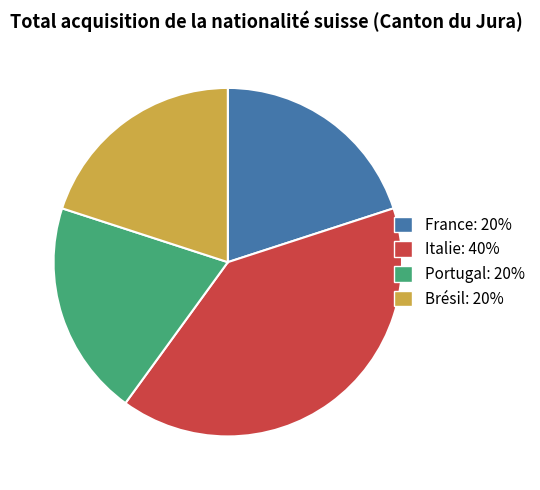

What is the ratio of the value at Italie to the value at France?

2.0